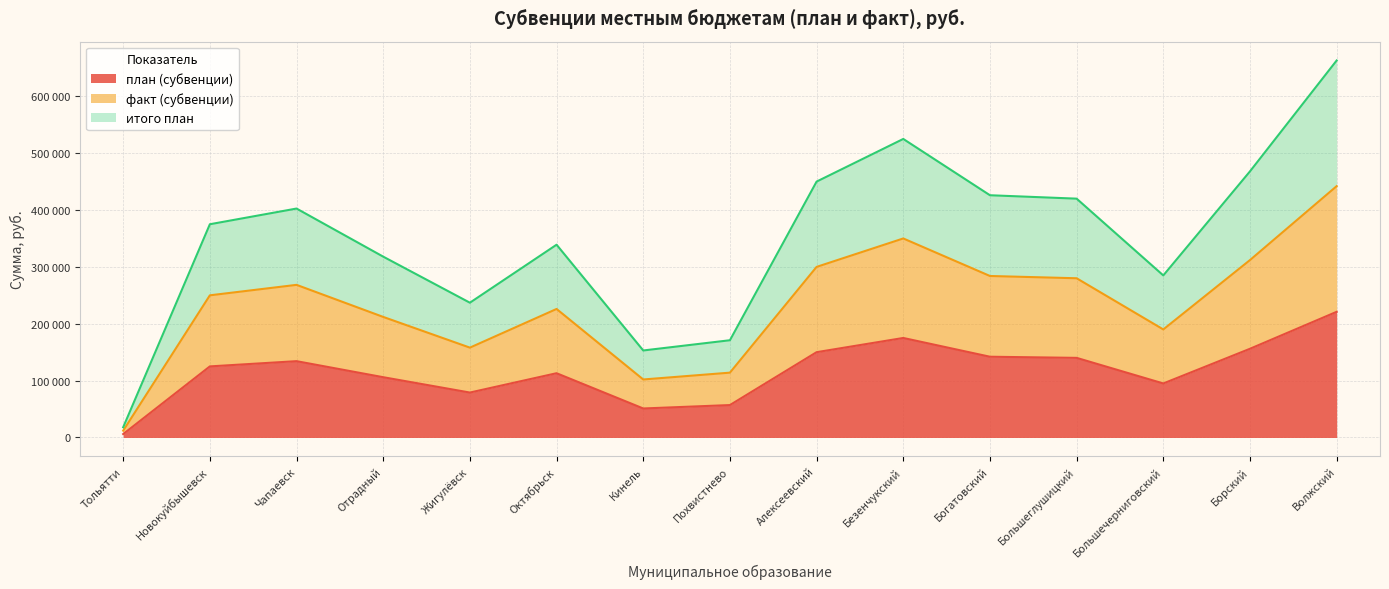

Reading right to left, what are all the values shown in this chart?

план (субвенции): 221000	156000	95000	140000	142000	175000	150000	57000	51000	113000	79000	106000	134200	125000	6000
факт (субвенции): 442000	312000	190000	280000	284000	350000	300000	114000	102000	226000	158000	212000	268400	250000	12000
итого план: 663000	468000	285000	420000	426000	525000	450000	171000	153000	339000	237000	318000	402600	375000	18000